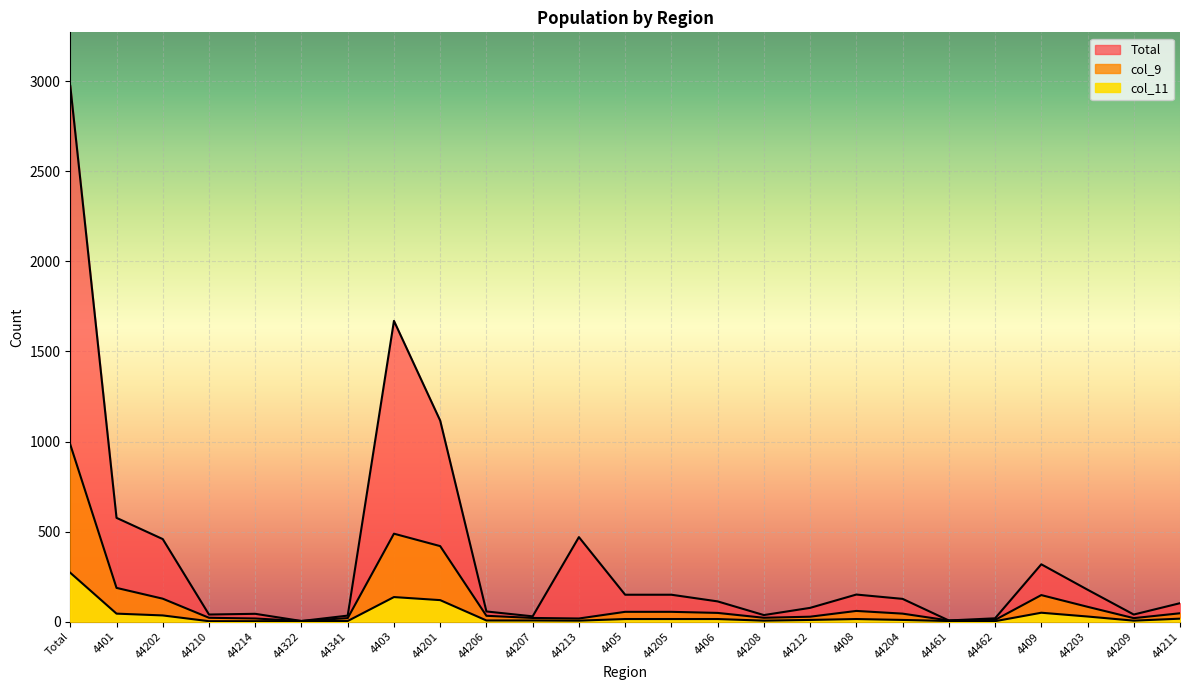

What value does the col_11 series have at 44204?

9